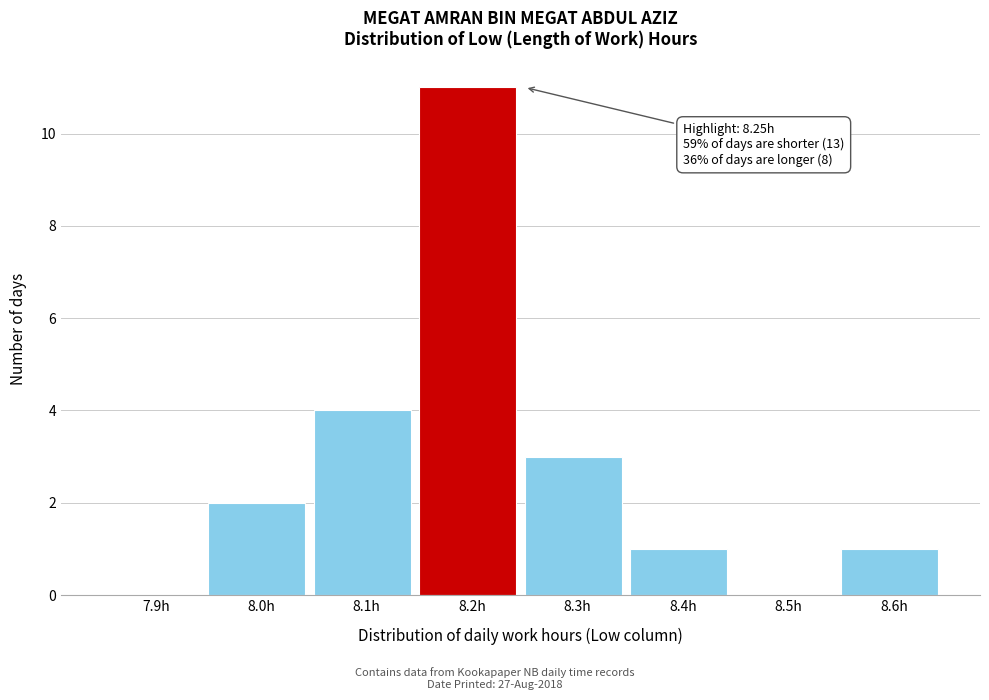

Reading left to right, list all the values displayed in this chart.

7.9h=0	8.0h=2	8.1h=4	8.2h=11	8.3h=3	8.4h=1	8.5h=0	8.6h=1